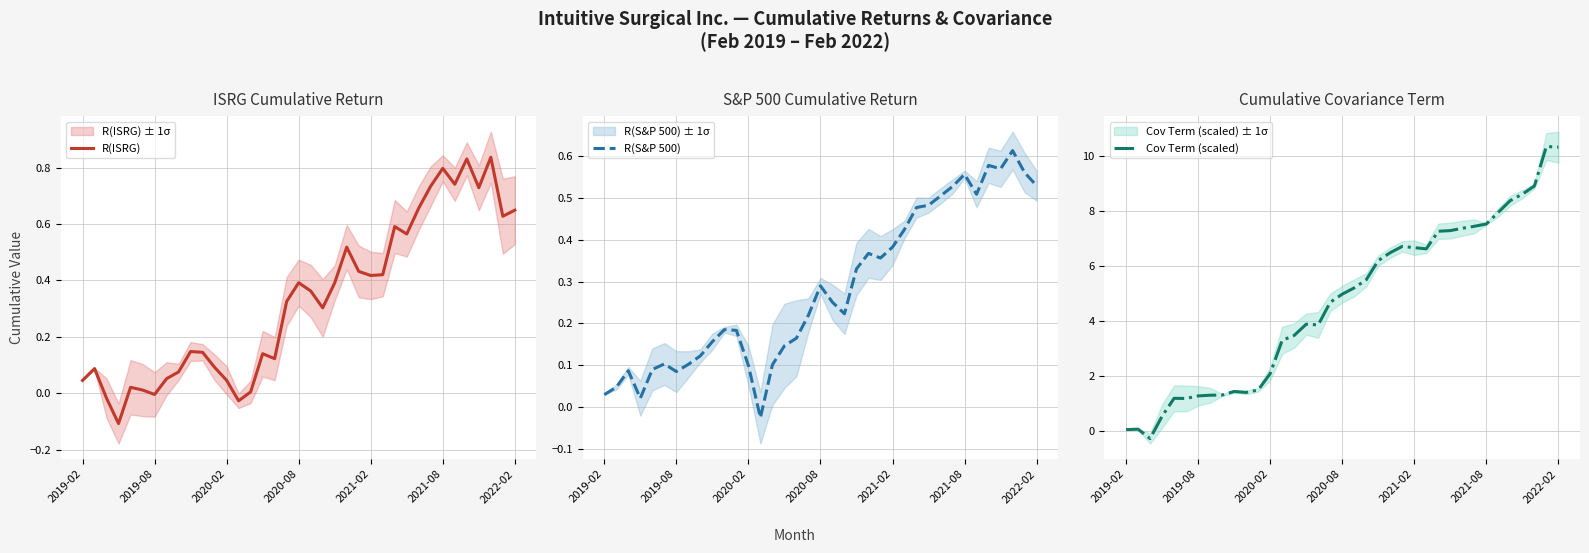

At how many categories does at least one series exceed 2?

25